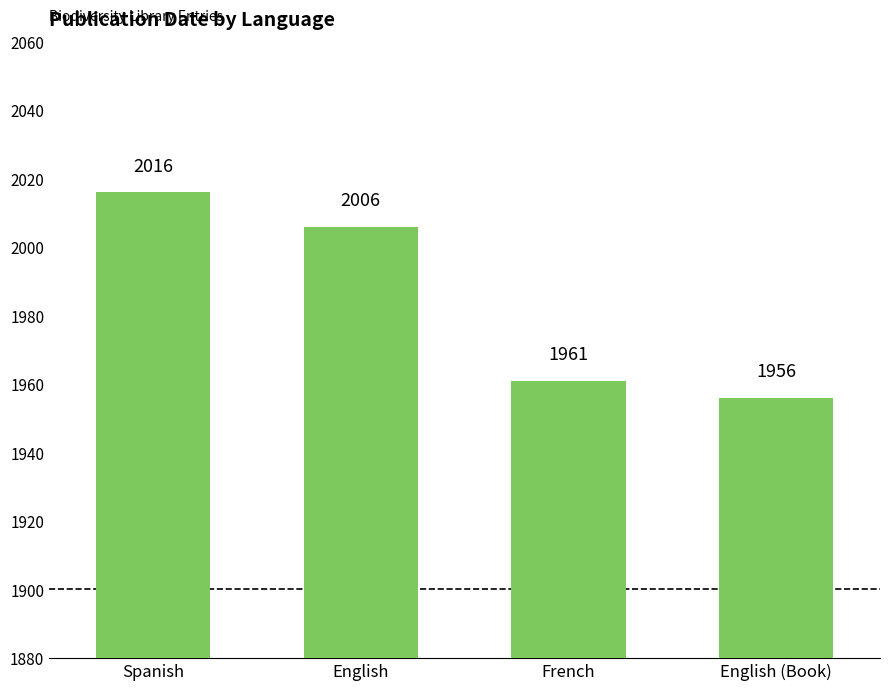

Reading left to right, extract all data points from this chart.

2016	2006	1961	1956